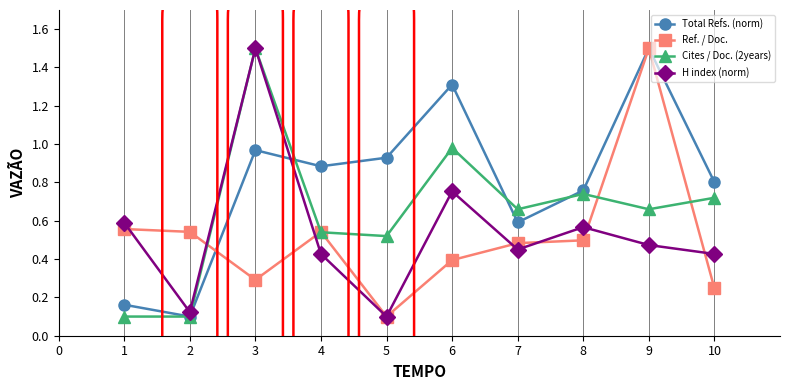

How many lines are shown in the chart?

4